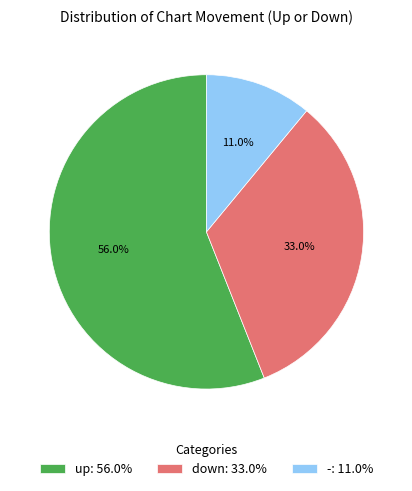

How many segments does this pie chart have?

3